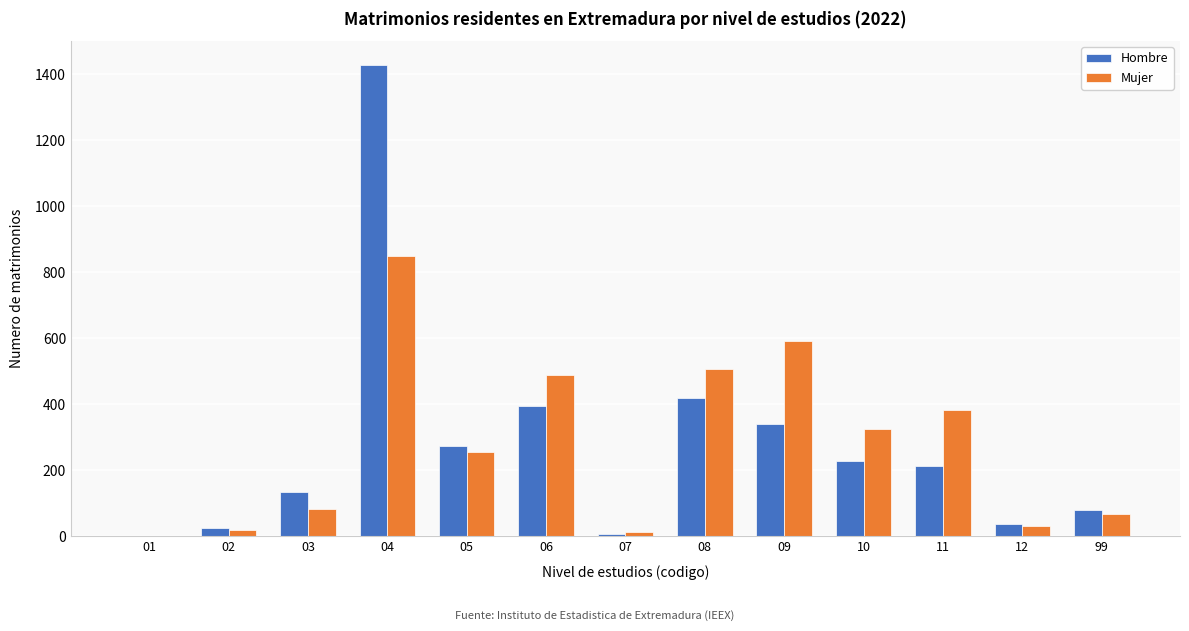

What is the highest value of the Mujer series?

849